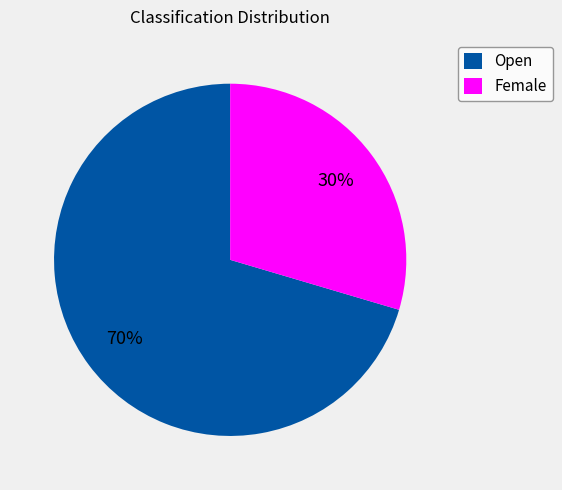

To the nearest percent, what portion does Open represent?

70%